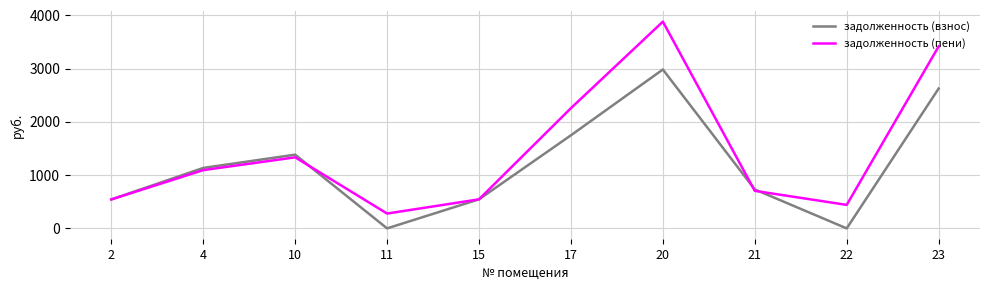

What is the minimum value for задолженность (пени)?

278.7